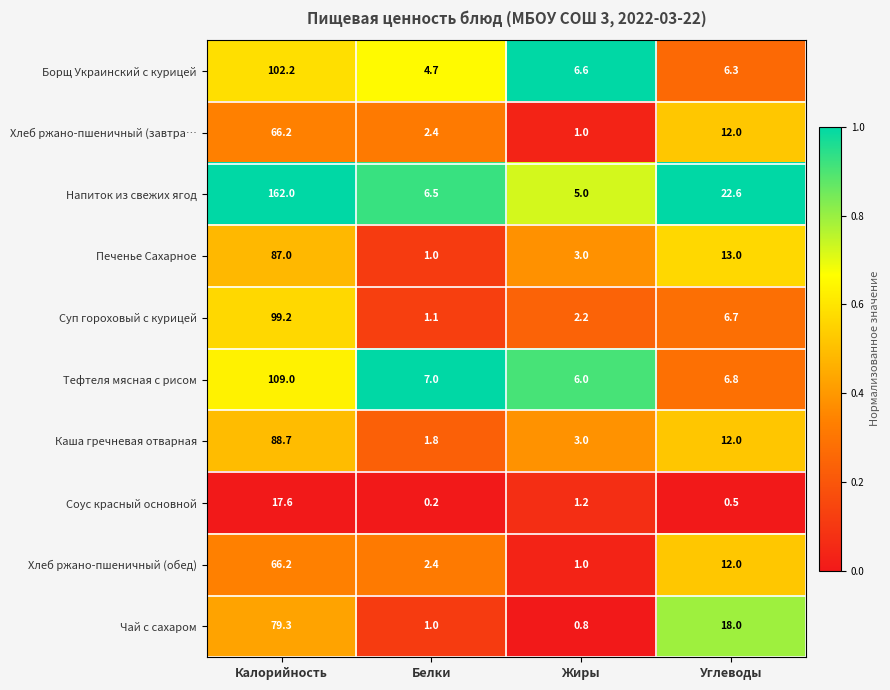

What is the sum of the Печенье Сахарное values at Углеводы and Жиры?

16.0